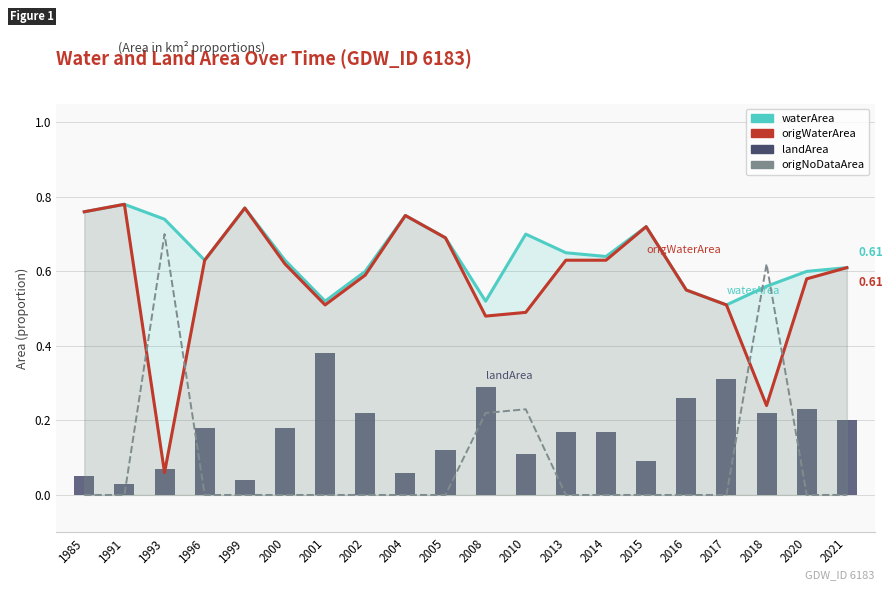

Reading right to left, transcribe all the data shown in this chart.

waterArea: 2021=0.6	2020=0.6	2018=0.6	2017=0.5	2016=0.6	2015=0.7	2014=0.6	2013=0.7	2010=0.7	2008=0.5	2005=0.7	2004=0.8	2002=0.6	2001=0.5	2000=0.6	1999=0.8	1996=0.6	1993=0.7	1991=0.8	1985=0.8
origWaterArea: 2021=0.6	2020=0.6	2018=0.2	2017=0.5	2016=0.6	2015=0.7	2014=0.6	2013=0.6	2010=0.5	2008=0.5	2005=0.7	2004=0.8	2002=0.6	2001=0.5	2000=0.6	1999=0.8	1996=0.6	1993=0.1	1991=0.8	1985=0.8
origNoDataArea: 2021=0.0	2020=0.0	2018=0.6	2017=0.0	2016=0.0	2015=0.0	2014=0.0	2013=0.0	2010=0.2	2008=0.2	2005=0.0	2004=0.0	2002=0.0	2001=0.0	2000=0.0	1999=0.0	1996=0.0	1993=0.7	1991=0.0	1985=0.0
landArea: 2021=0.2	2020=0.2	2018=0.2	2017=0.3	2016=0.3	2015=0.1	2014=0.2	2013=0.2	2010=0.1	2008=0.3	2005=0.1	2004=0.1	2002=0.2	2001=0.4	2000=0.2	1999=0.0	1996=0.2	1993=0.1	1991=0.0	1985=0.1